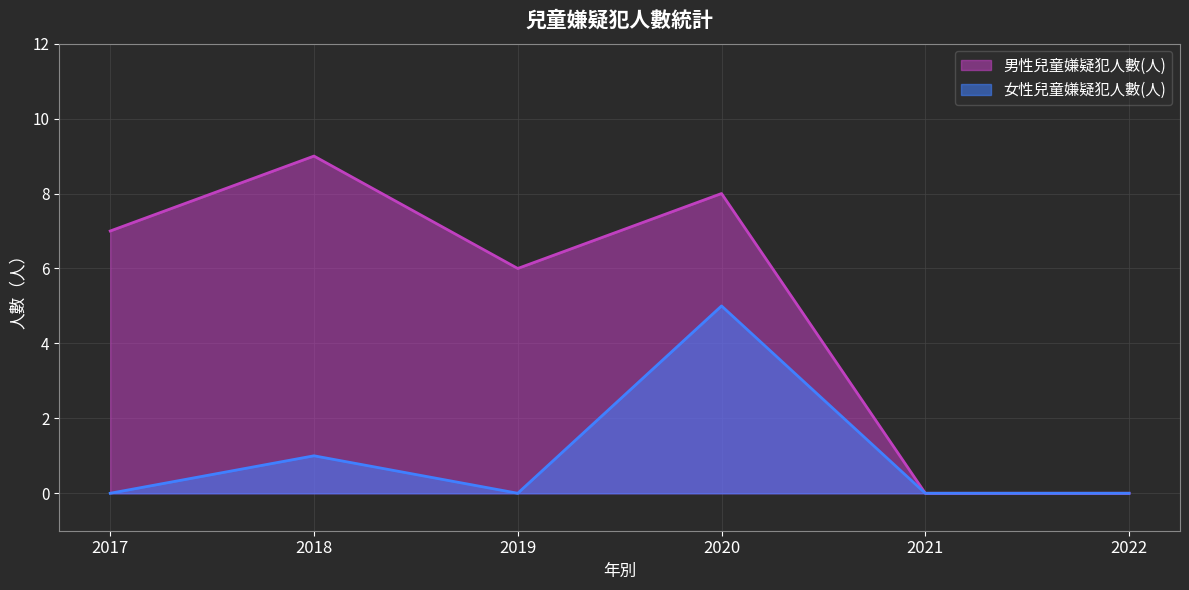

The 女性兒童嫌疑犯人數(人) series shows 5 at 2020. True or false?

True